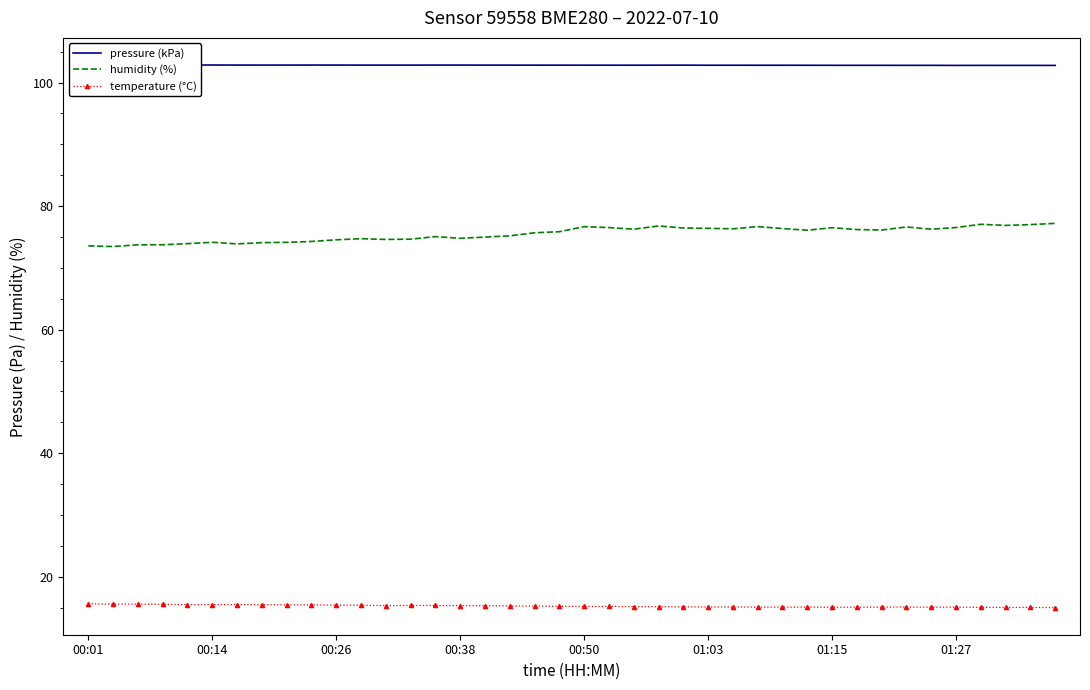

Which series has the largest total across all categories?

pressure (kPa)